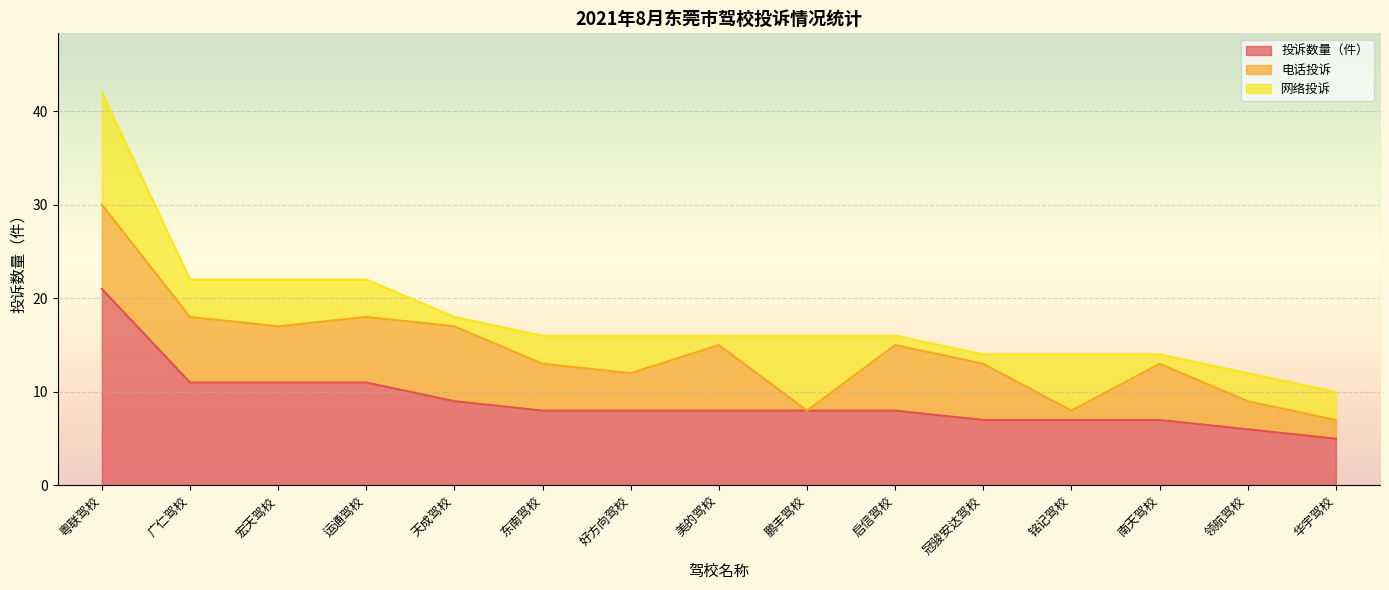

In 网络投诉, how many points are higher than both neighbors (excluding endpoints)?

4